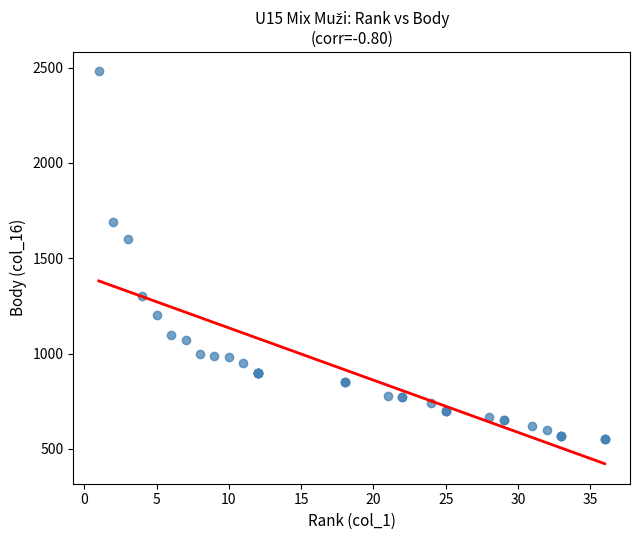

What Y value in the scatter plot is closest to 1515?

1600